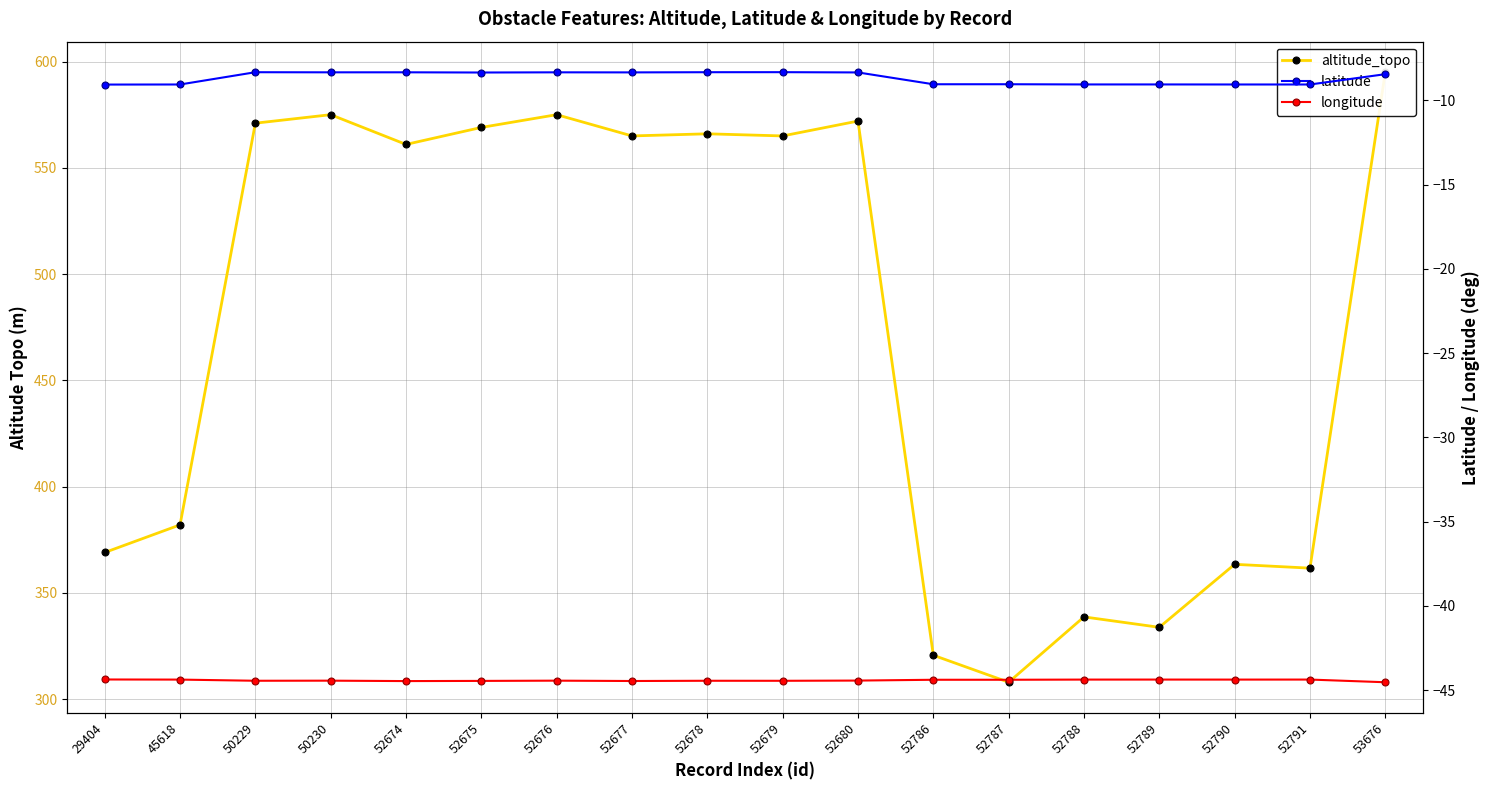

What is the maximum value shown in the chart?

595.0